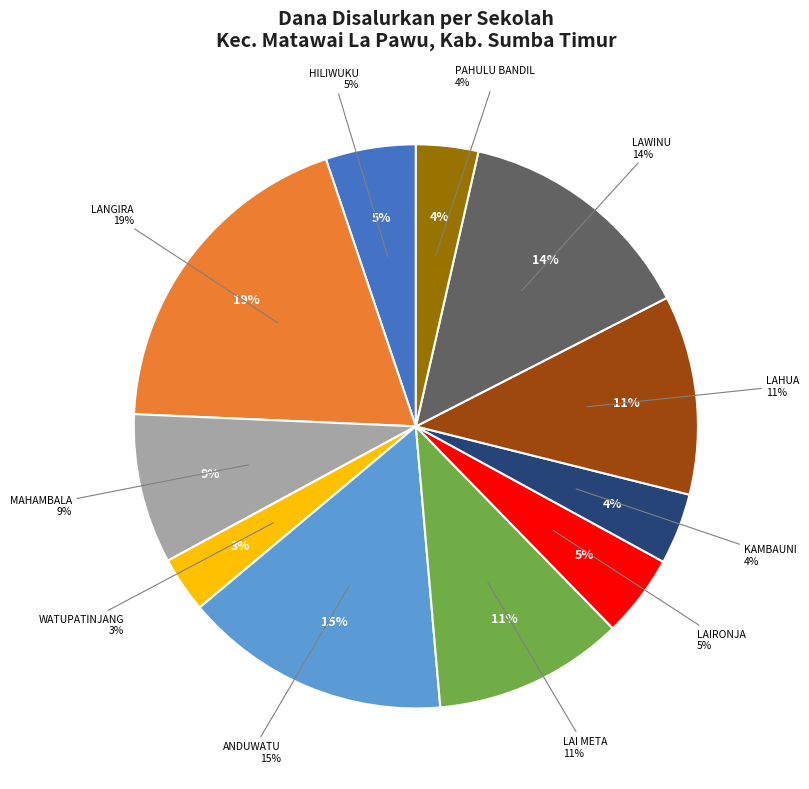

To the nearest percent, what is the combined percentage of SD NEGERI LAHUA and SD NEGERI PAHULU BANDIL?

15%